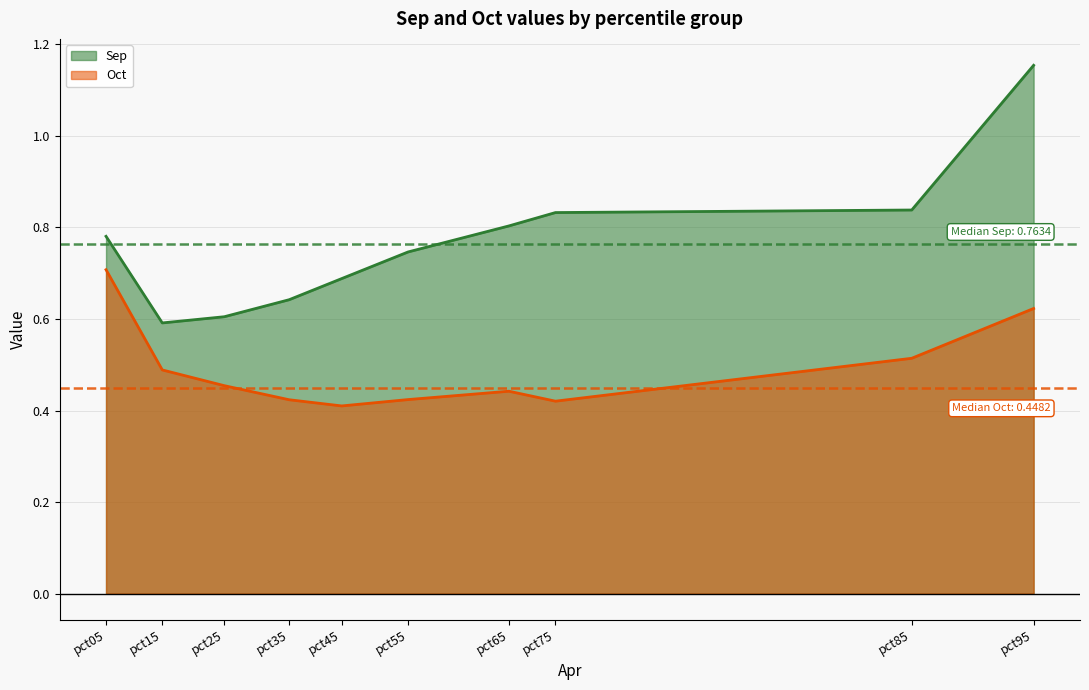

Where is the first local minimum for Oct?

pct45